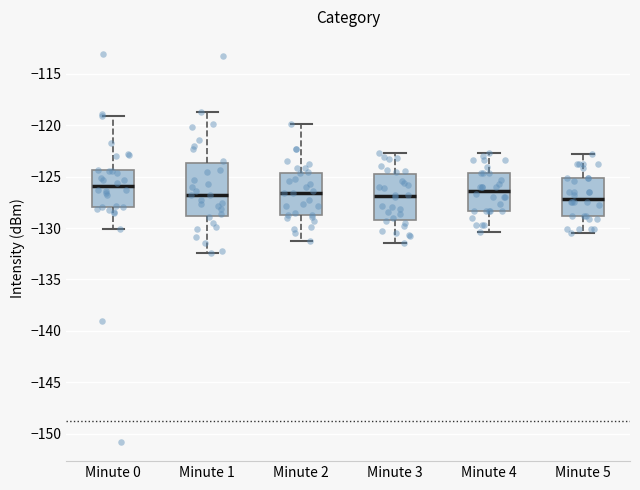

Which box is the tallest, from its lower edge to its upper edge?

Minute 1